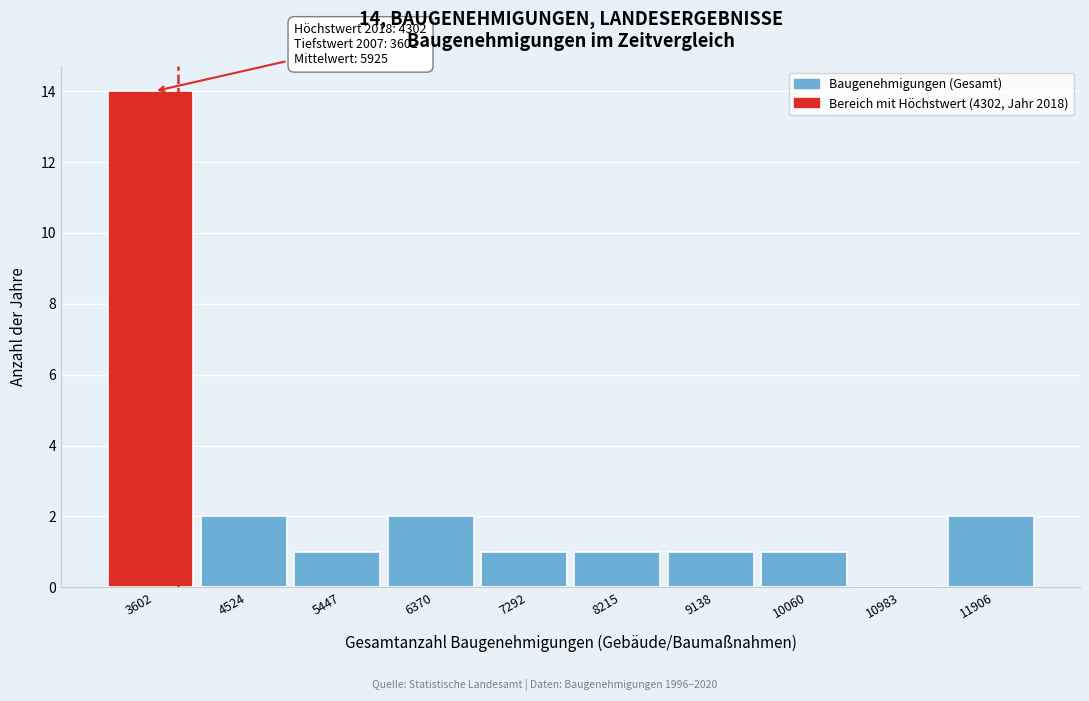

Reading left to right, extract all data points from this chart.

3602=14	4524=2	5447=1	6370=2	7292=1	8215=1	9138=1	10060=1	10983=0	11906=2